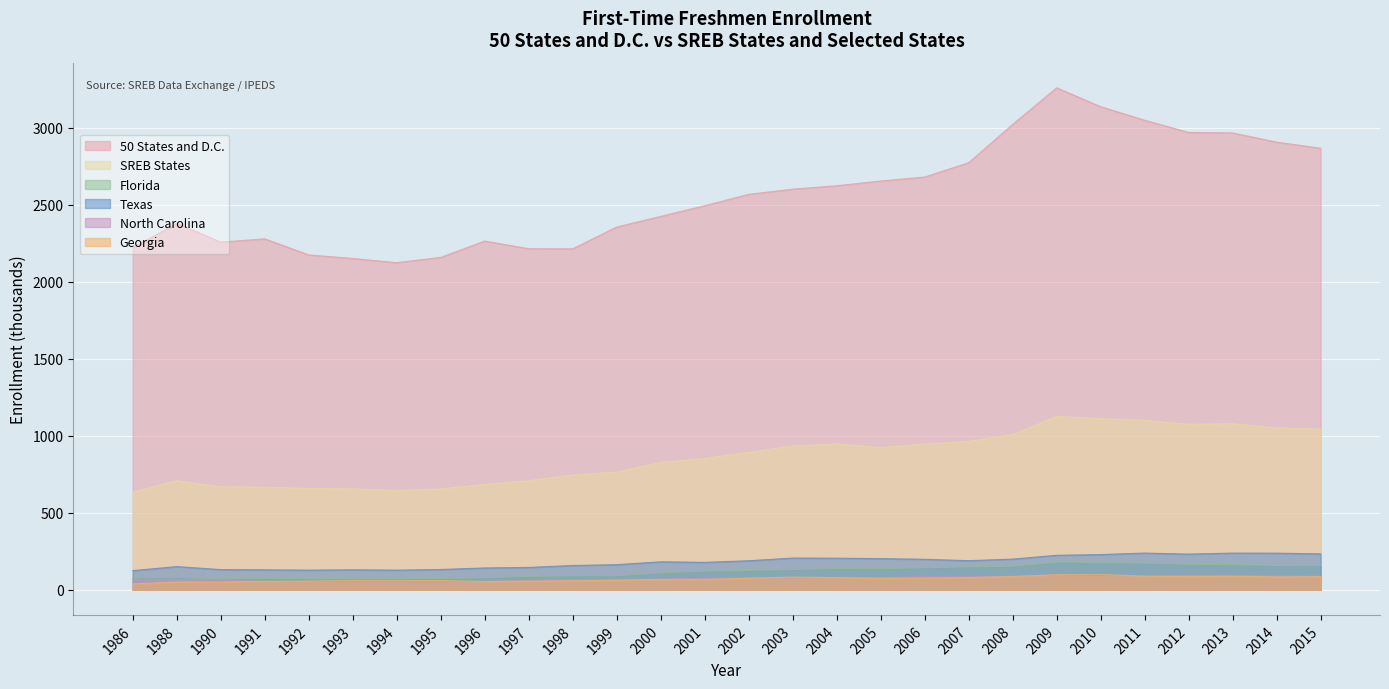

Which label corresponds to the smallest value in the chart?

1986